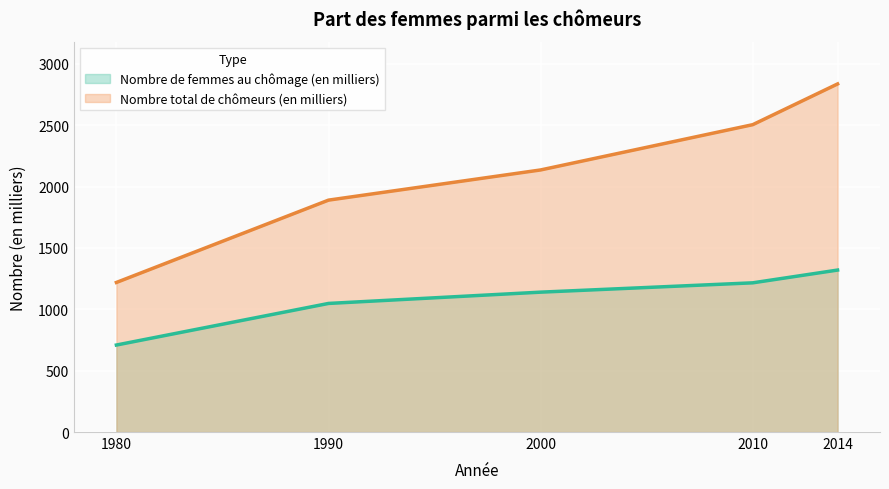

What is the minimum value shown in the chart?

709